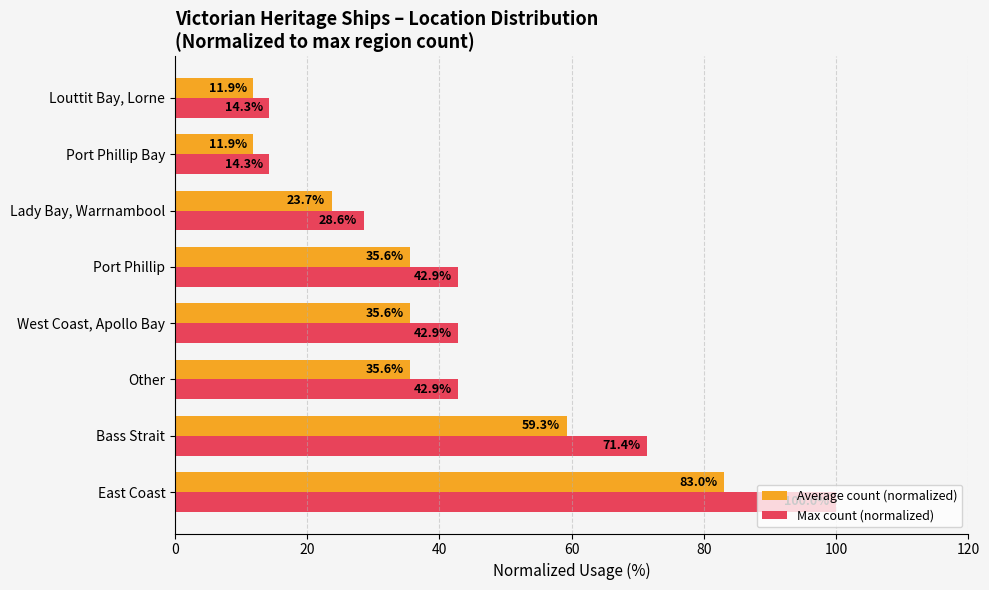

Is it true that Max count (normalized) equals 10.9 at West Coast, Apollo Bay?

False